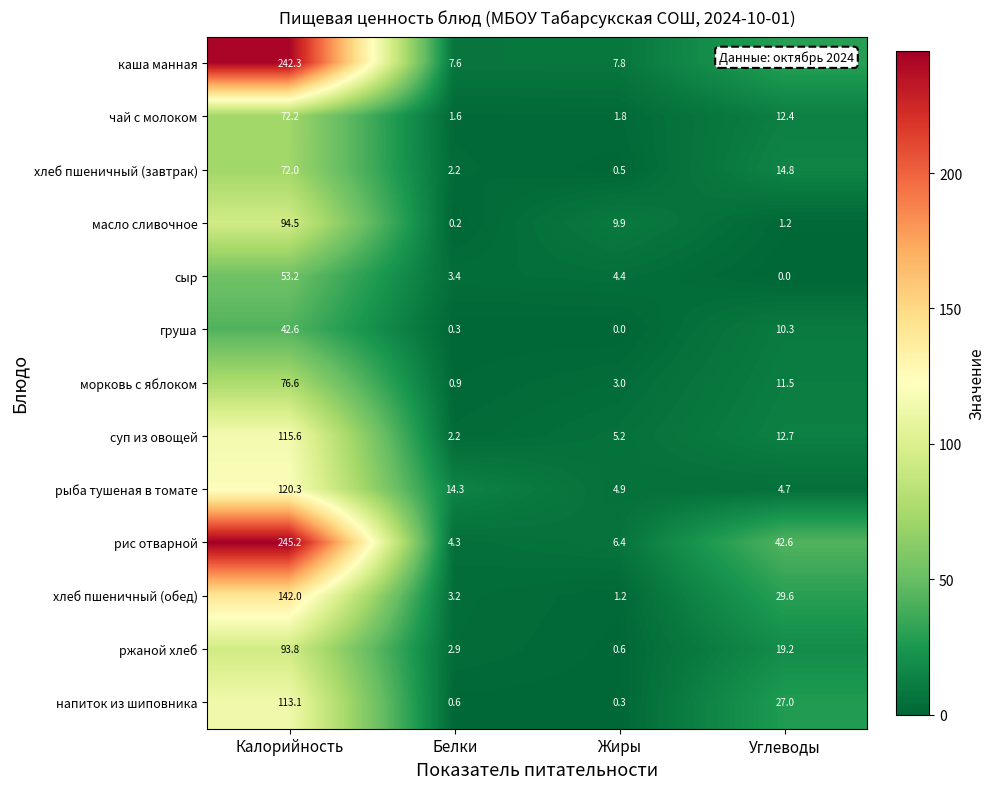

List the labels in order of масло сливочное value, largest first.

Калорийность, Жиры, Углеводы, Белки